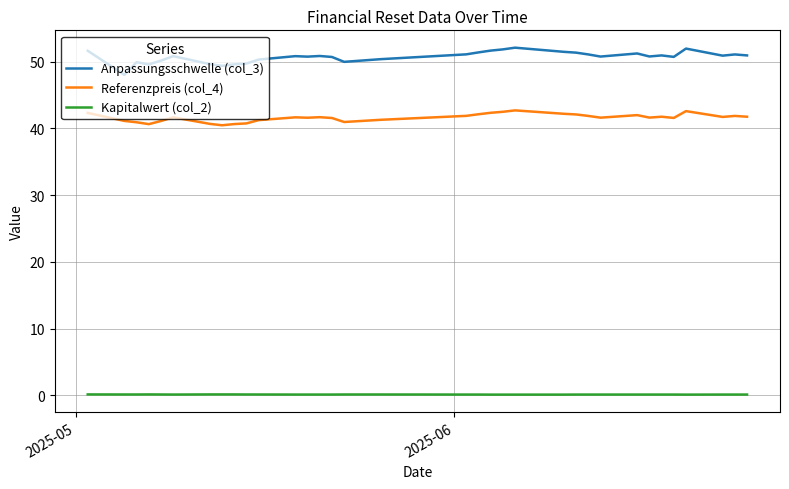

List the series in order of their peak value, highest first.

Anpassungsschwelle (col_3), Referenzpreis (col_4), Kapitalwert (col_2)